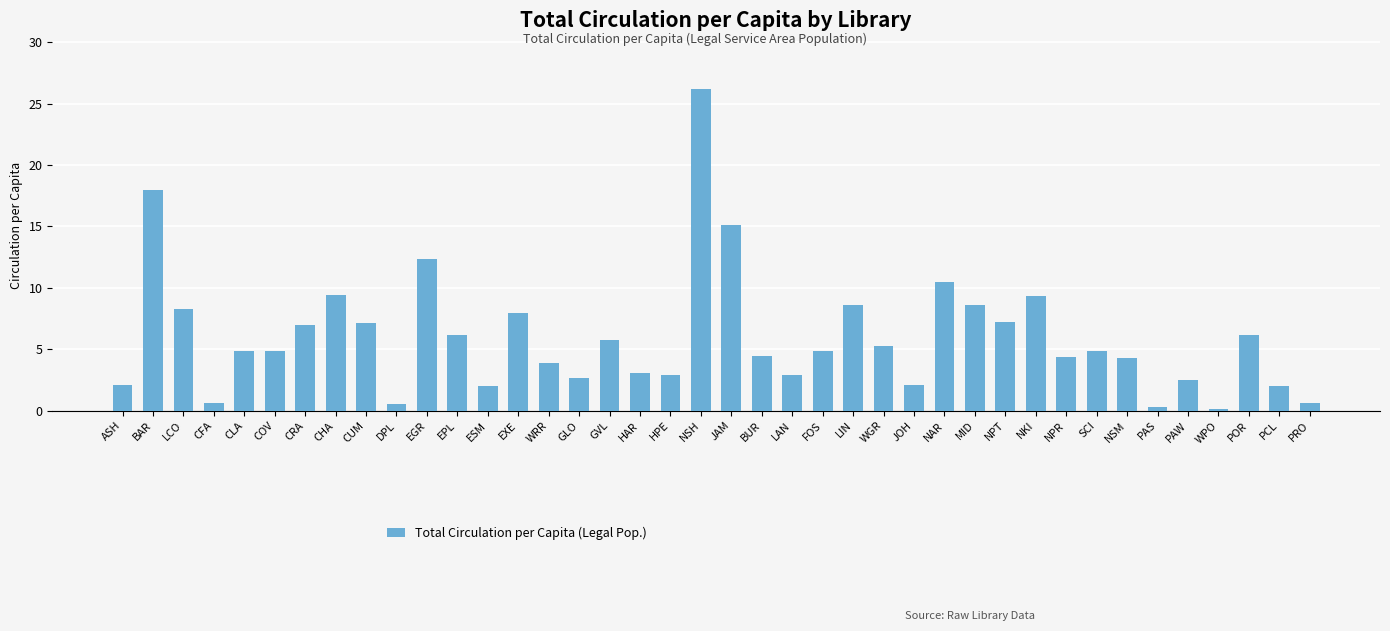

Count the number of data series in this chart.

1